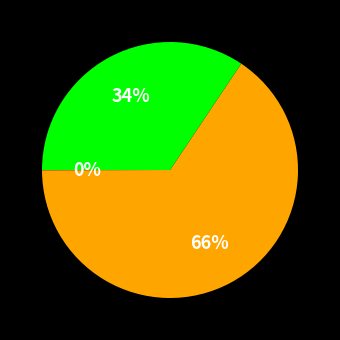

To the nearest percent, what is the average slice percentage?

33%